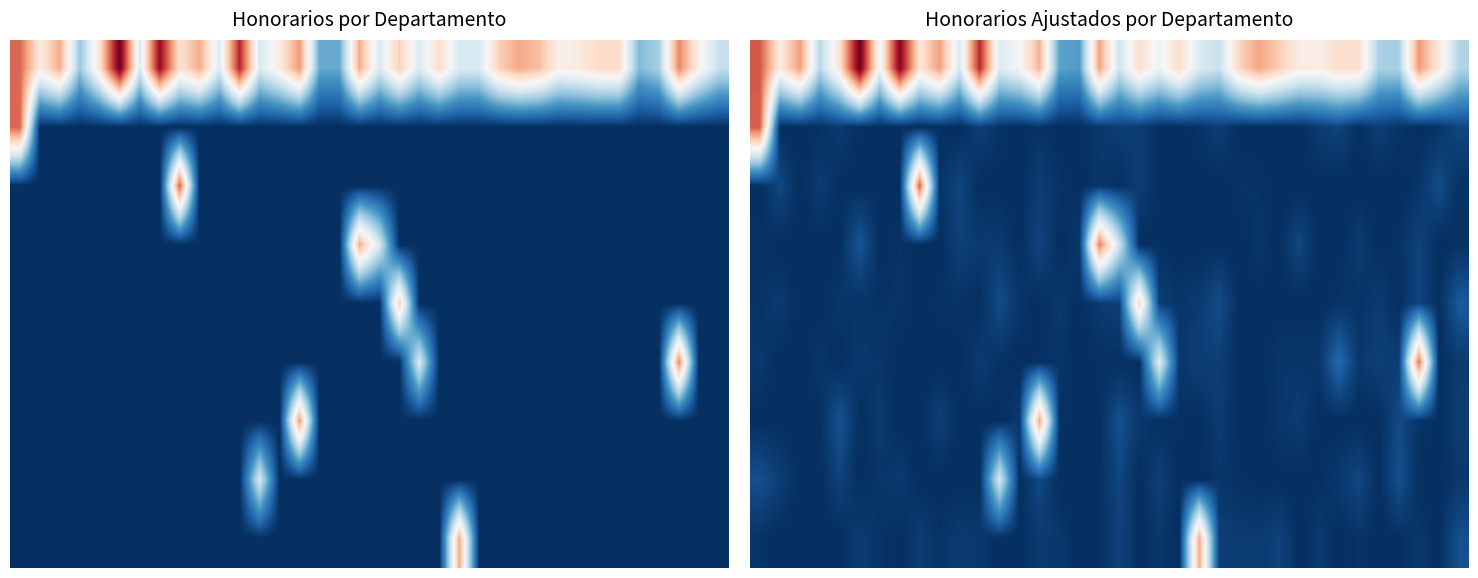

Which has a higher value, 20 or 30?

30